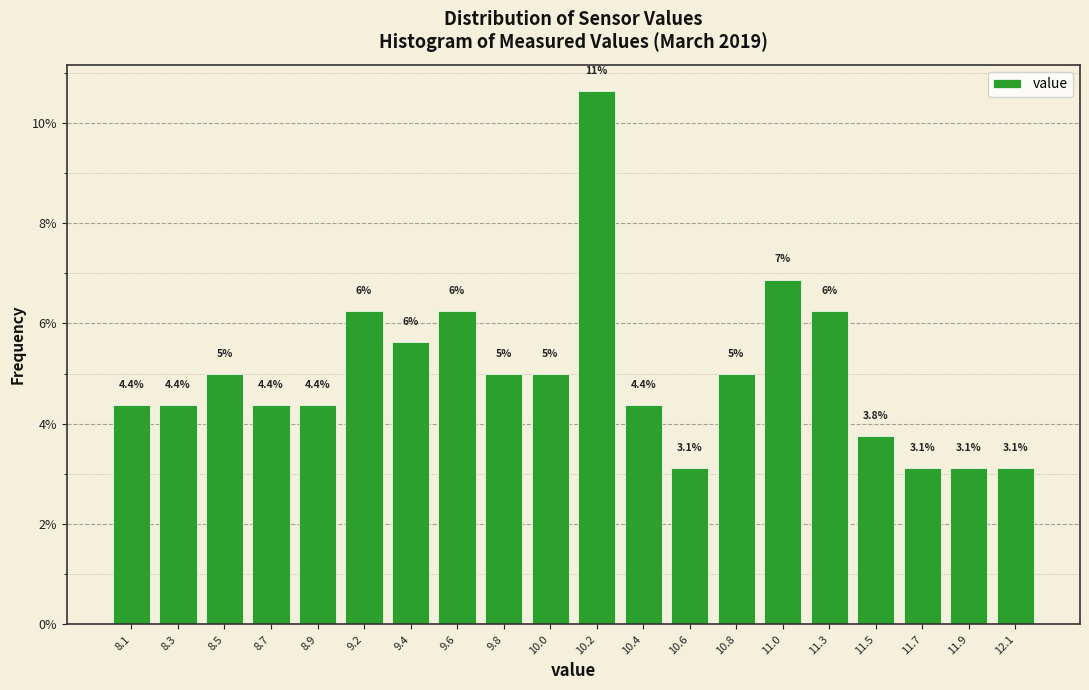

Over which range of the x-axis is the bar tallest?

10.10 to 10.31